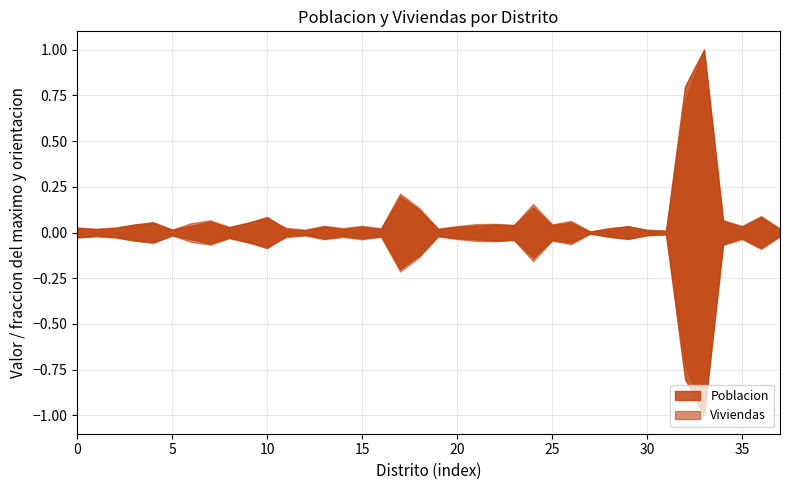

True or false: Poblacion and Viviendas cross at least once.

False